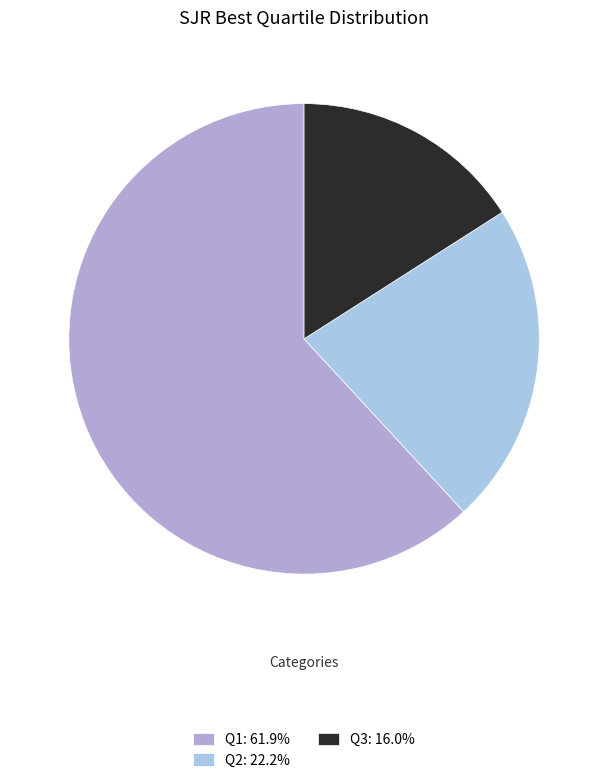

Which slice represents more than half of the pie?

Q1